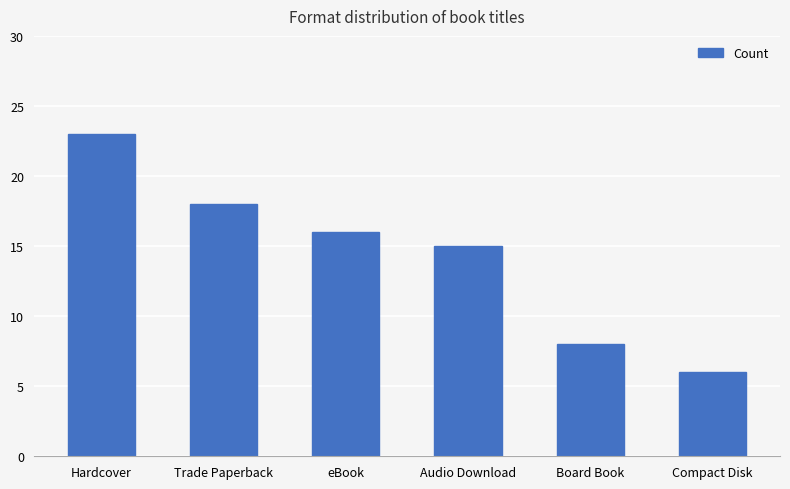

How many distinct data groups are displayed?

1